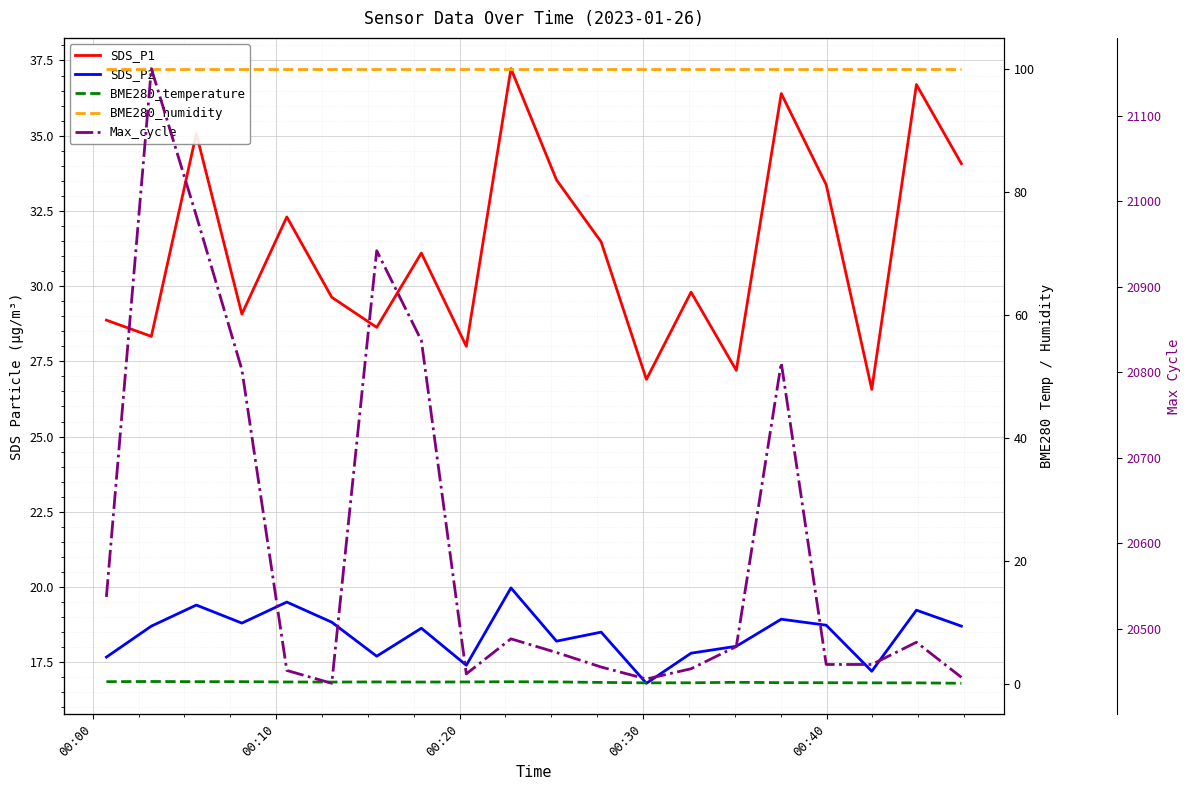

How many lines are shown in the chart?

5